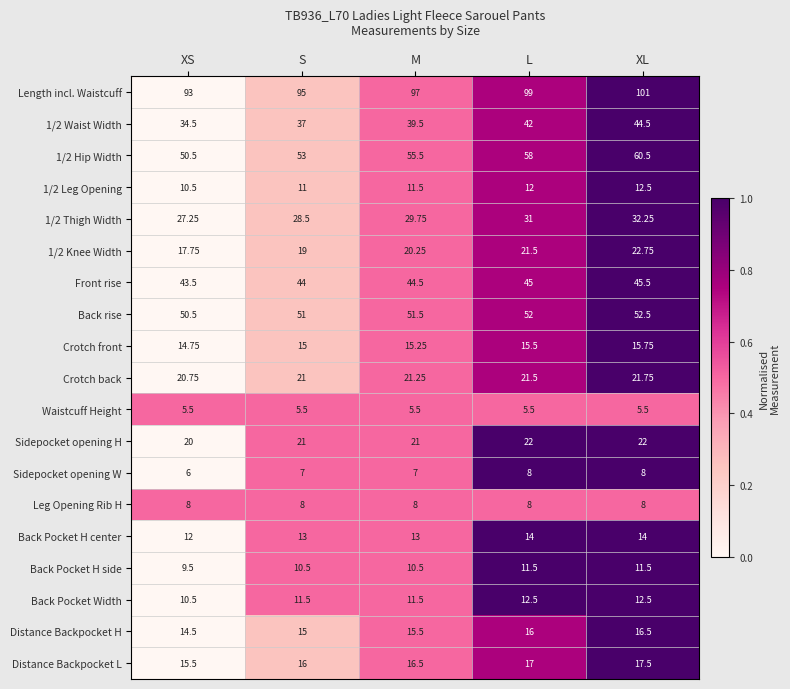

How many categories are shown in the chart?

5